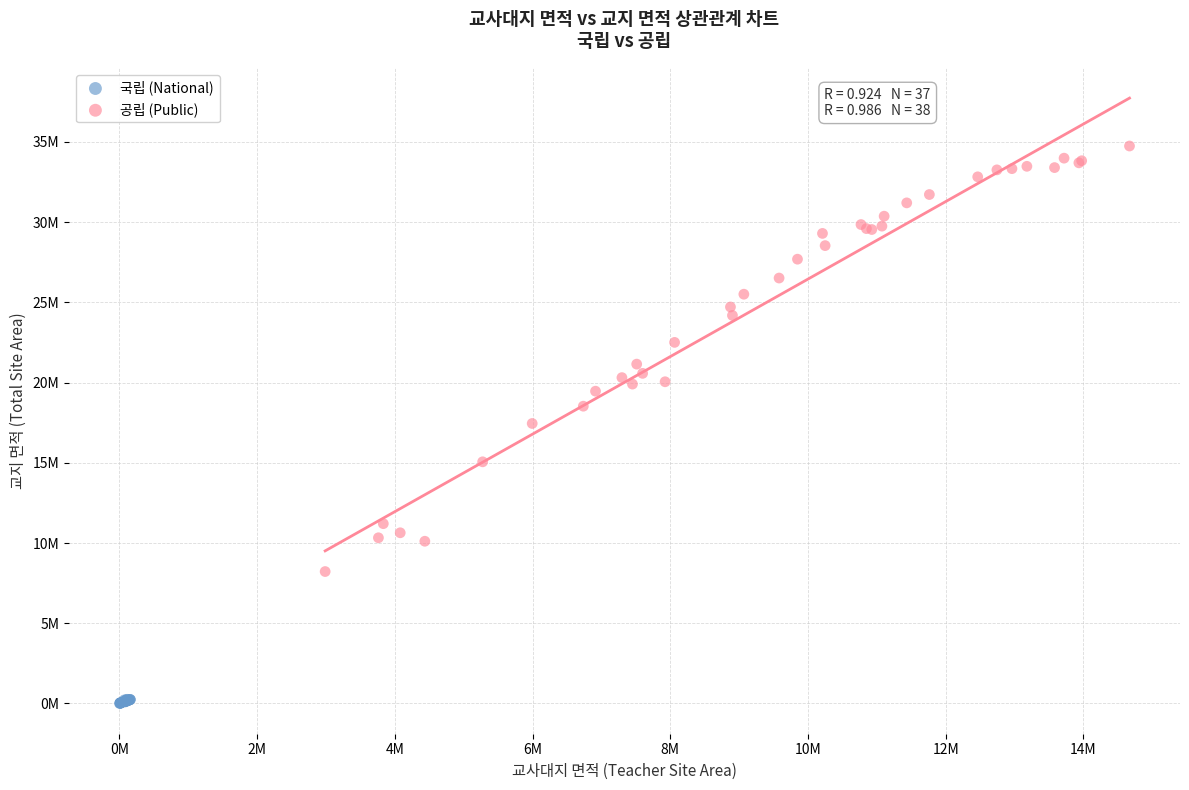

What are all the series names shown in the legend?

국립 (National), 공립 (Public)